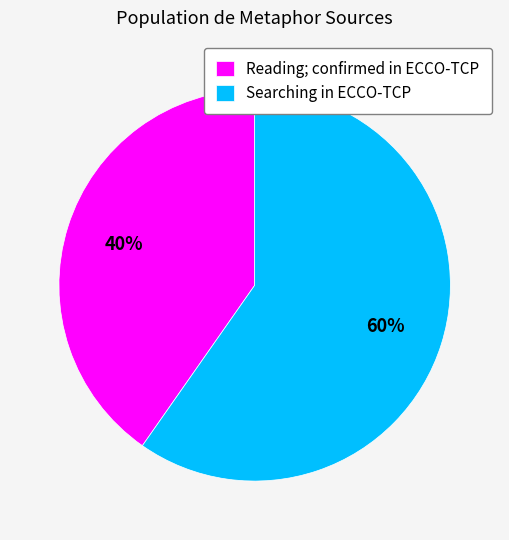

Is the sum of Searching in ECCO-TCP and Reading; confirmed in ECCO-TCP greater than half?

Yes